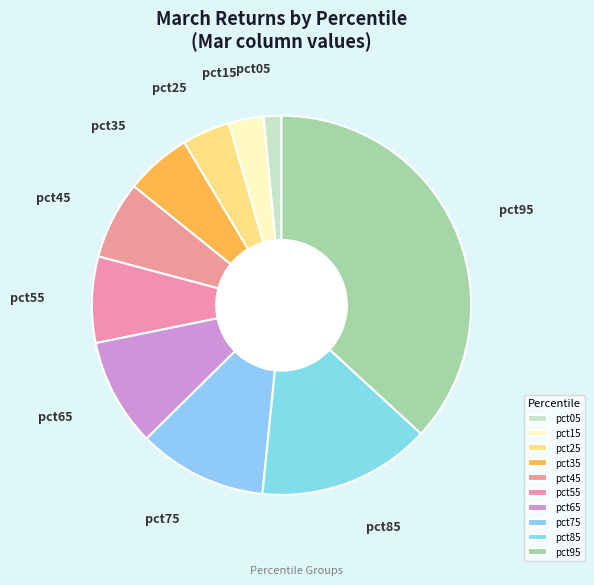

Count the number of slices in the pie.

10